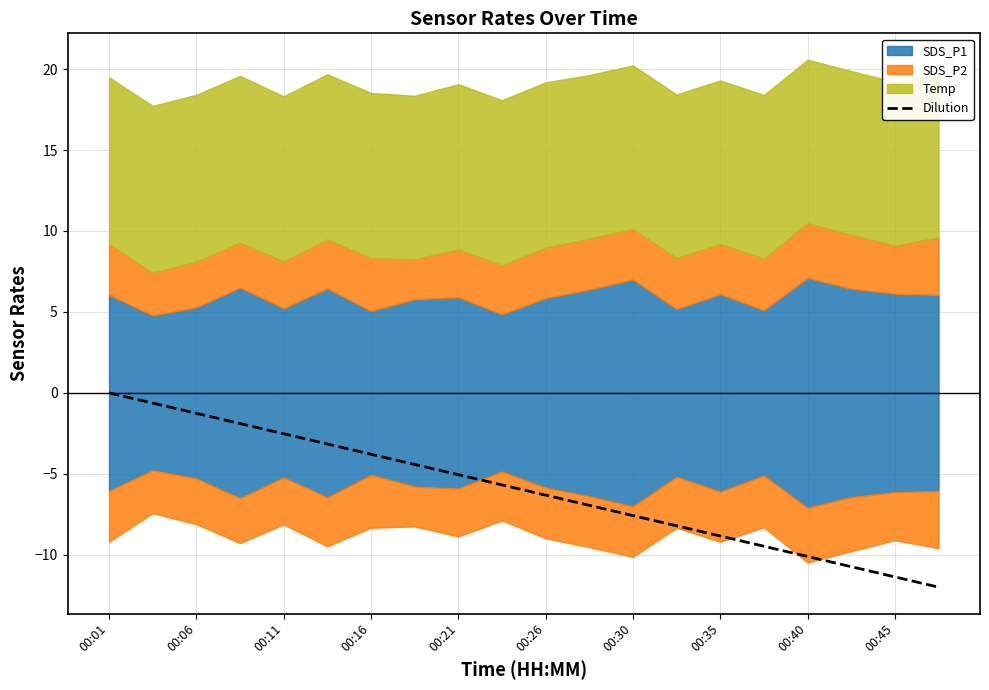

True or false: Dilution has a value of -17.8 at 00:45.

False